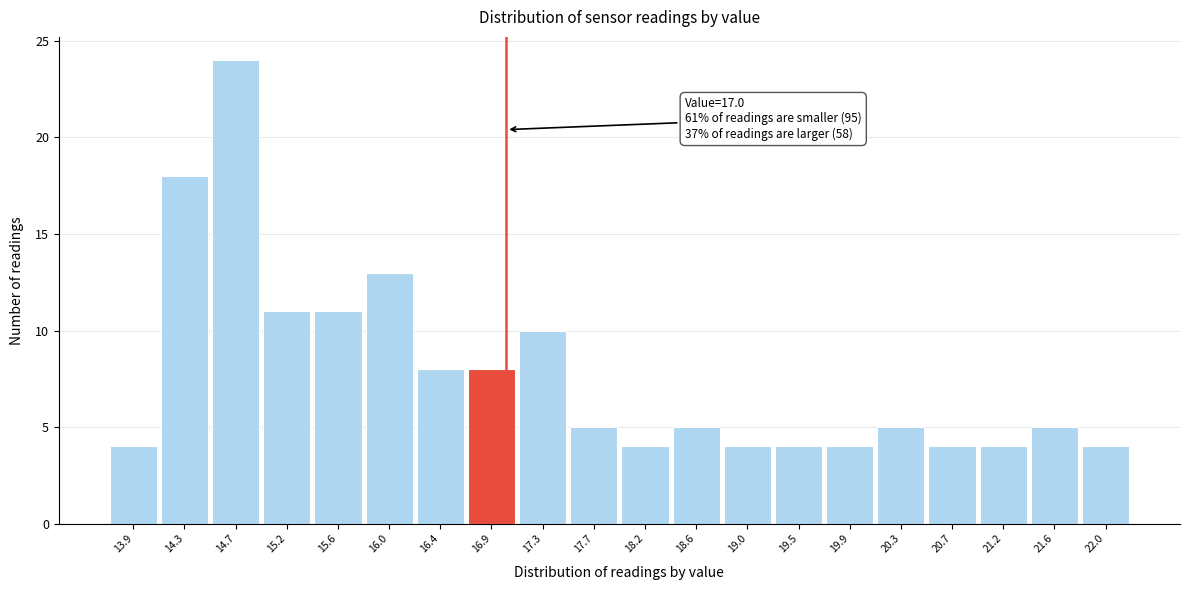

Over which range of the x-axis is the bar tallest?

14.51 to 14.94